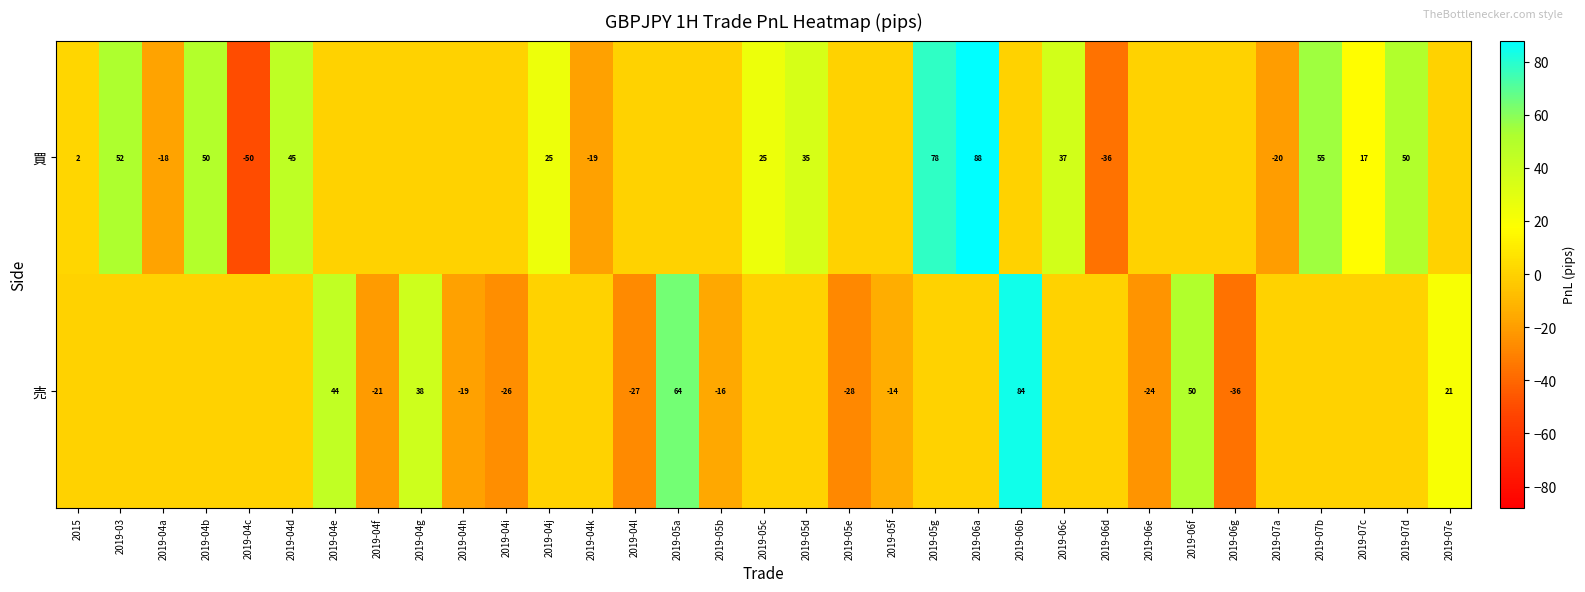

The 売 series shows -11 at 2019-05b. True or false?

False